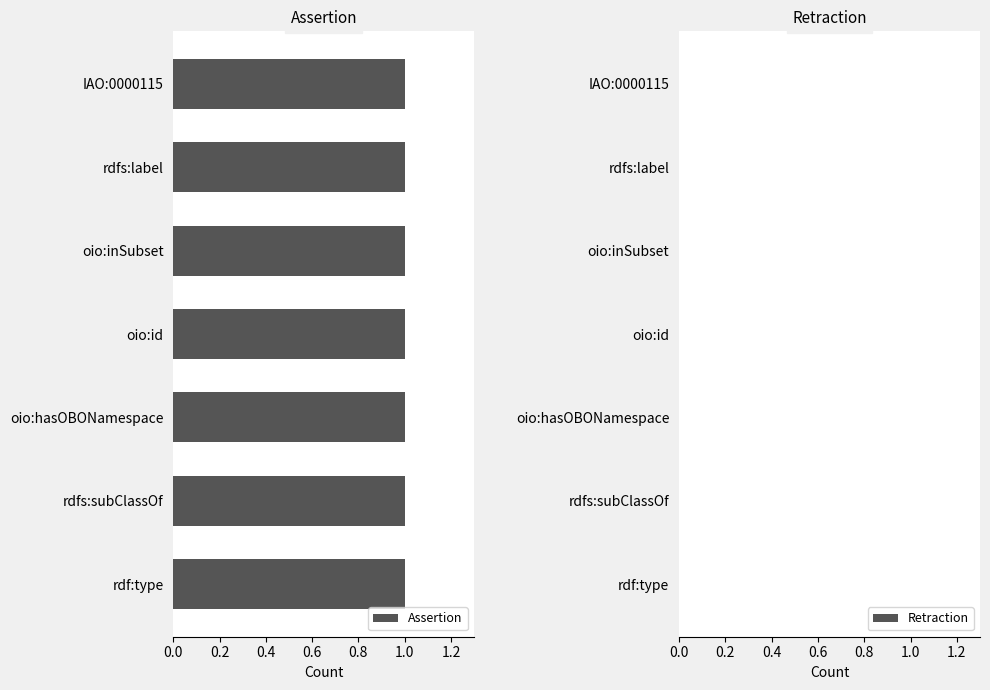

What value does the assertion series have at oio:id?

1